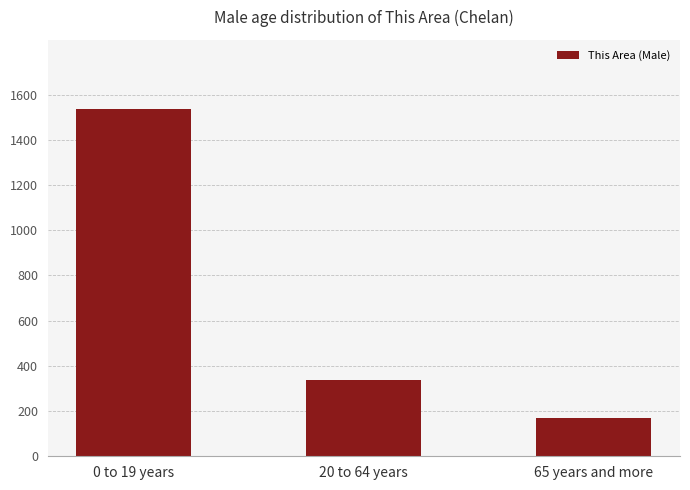

Where is the data nearest to the value 852?

20 to 64 years